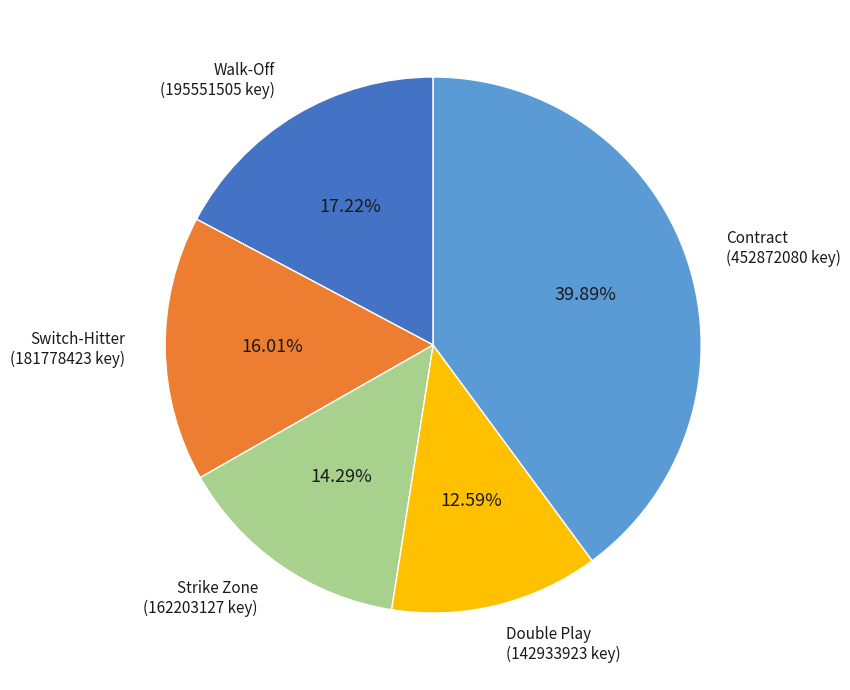

Which slice is the smallest?

Double Play